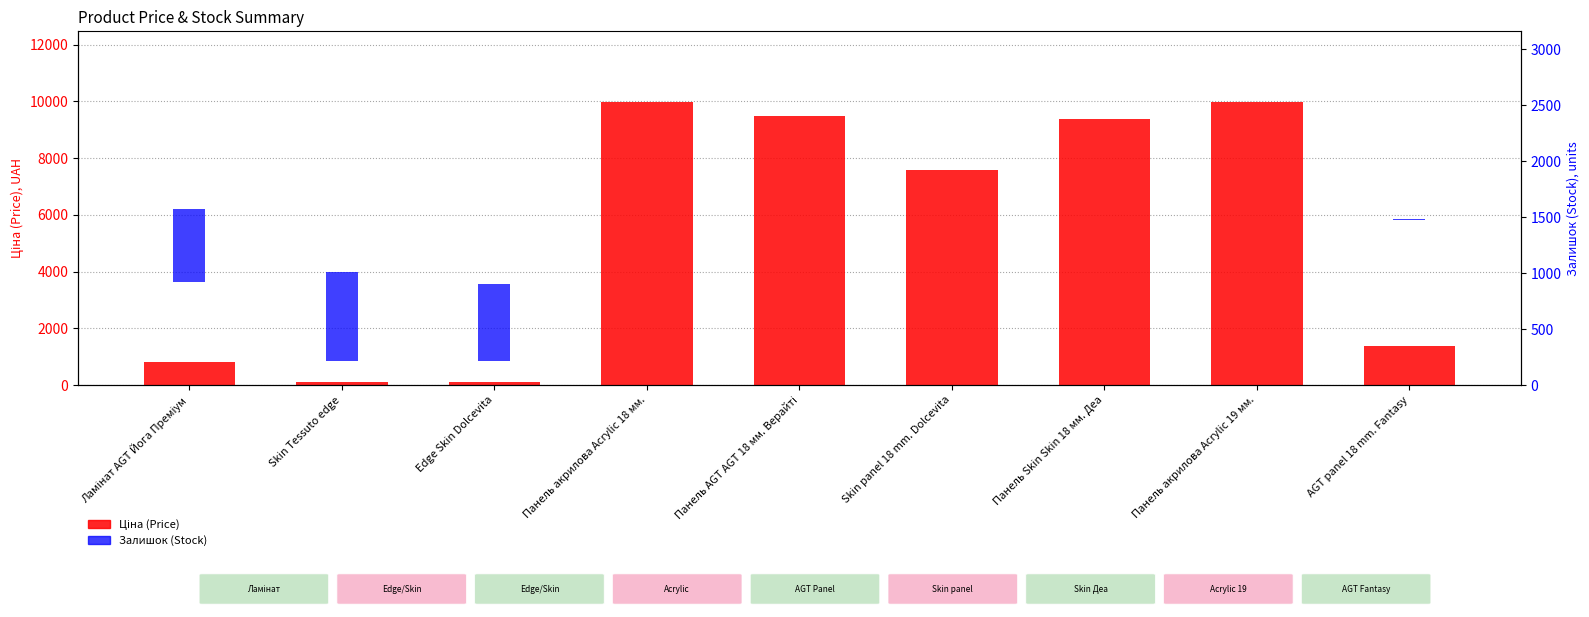

The Залишок (Stock) series shows 2.3 at AGT panel 18 mm. Fantasy. True or false?

False